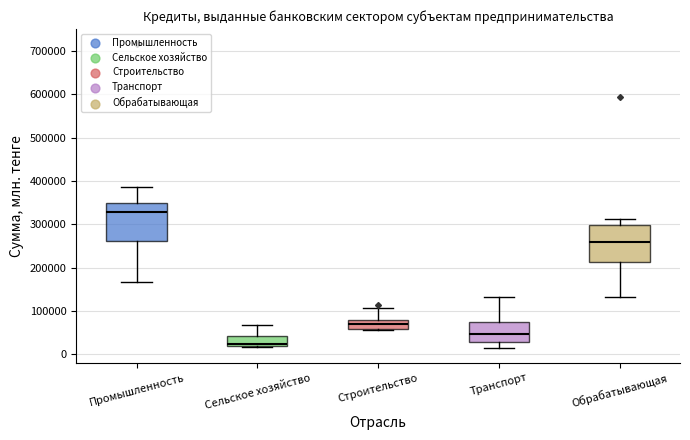

Which box's median line is the highest?

Промышленность